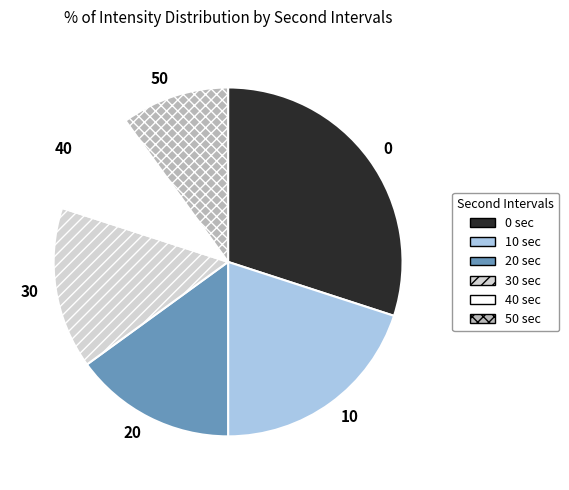

Does 0 sec represent more than half of the total?

No